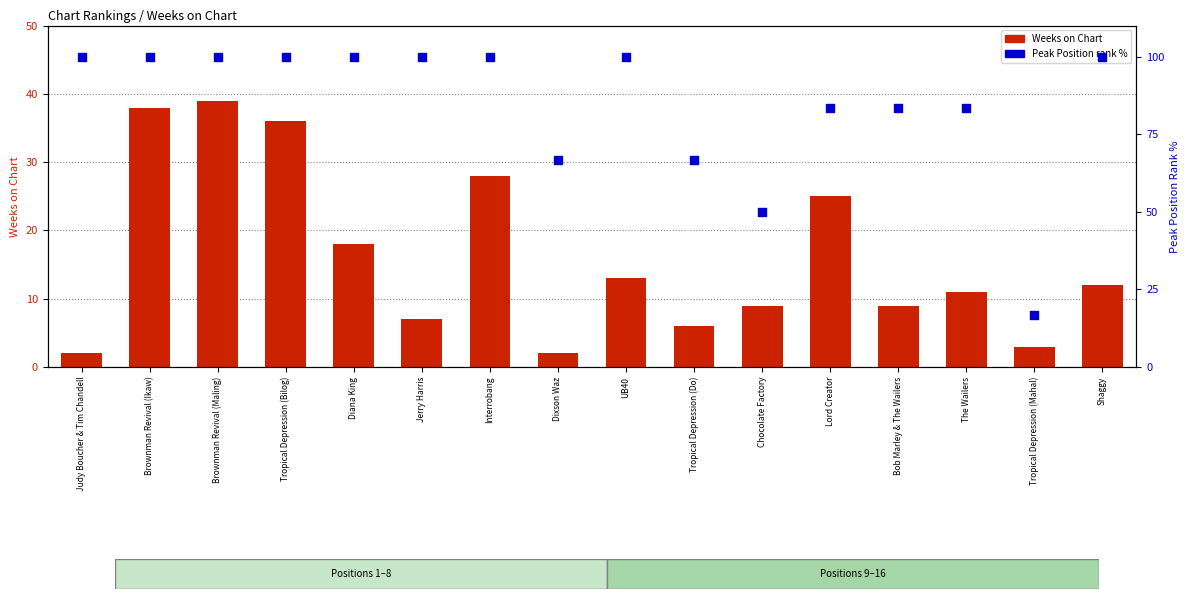

What is the total value across all series at Lord Creator?

108.3